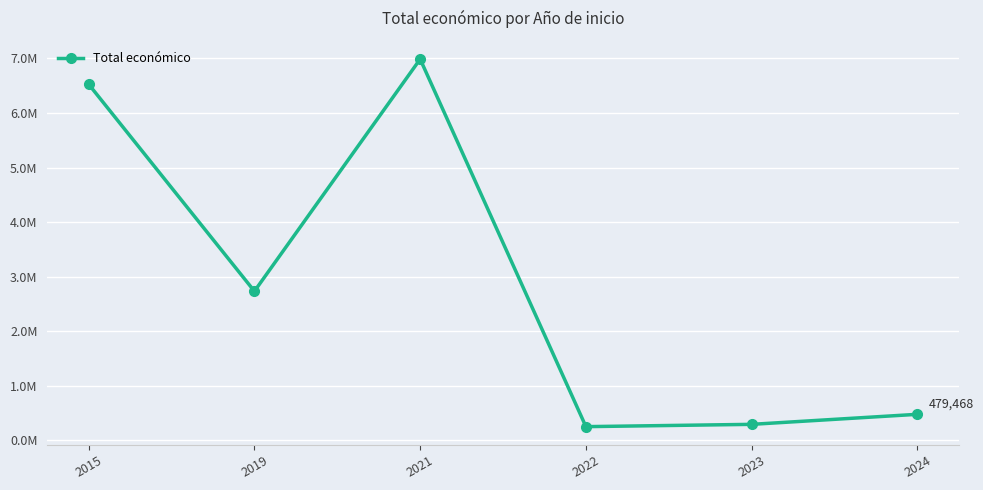

List the labels in order of value, smallest first.

2022, 2023, 2024, 2019, 2015, 2021